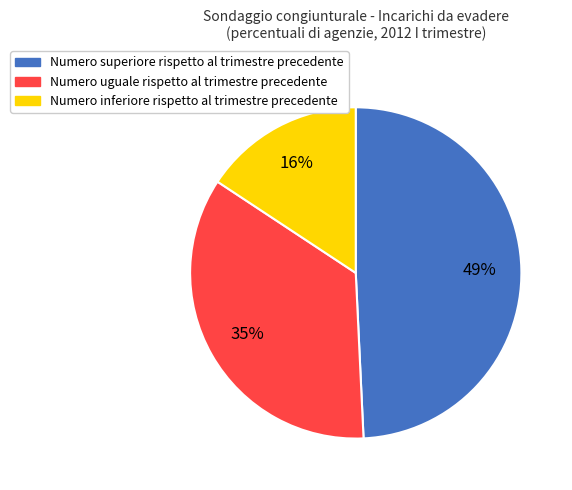

To the nearest percent, what portion does Numero superiore rispetto al trimestre precedente represent?

49%